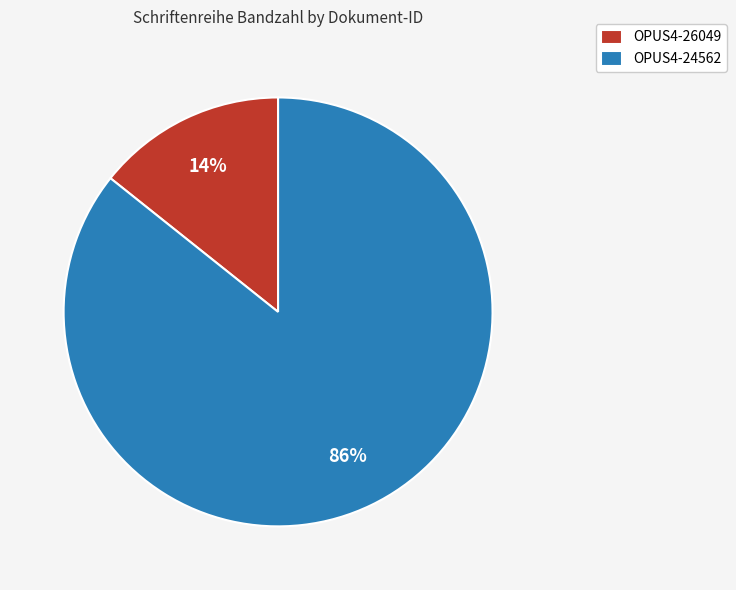

What percentage is the OPUS4-24562 slice, to the nearest percent?

86%